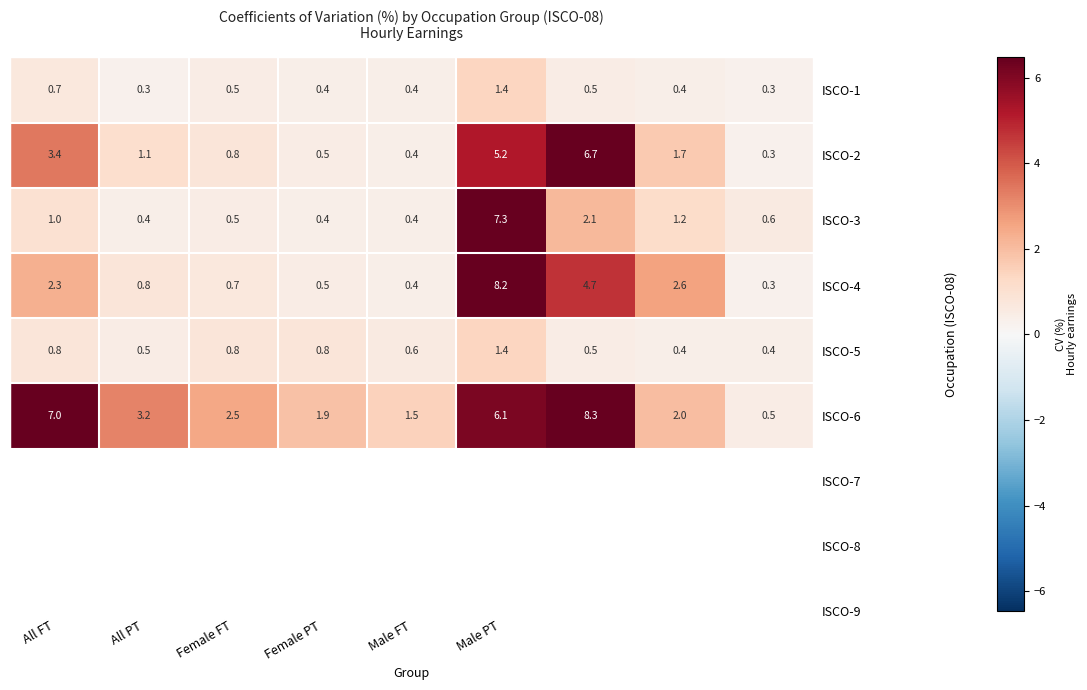

What is the difference between the second highest and second lowest values in the ISCO-4 series?

4.3